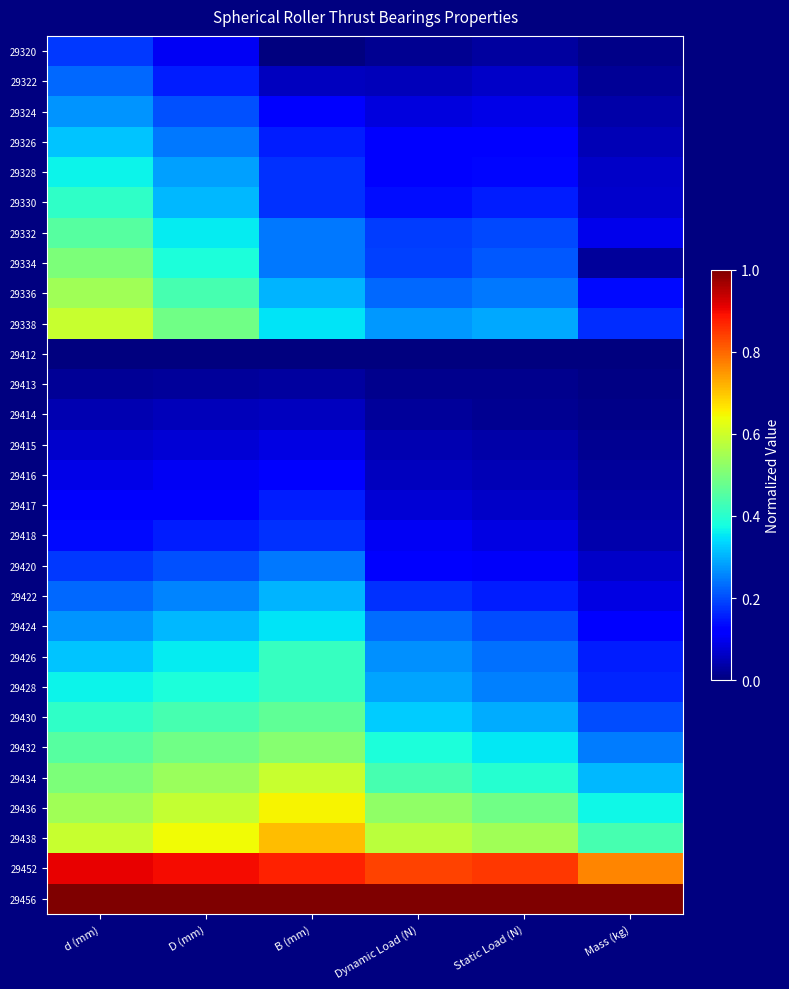

How many categories are shown in the chart?

6